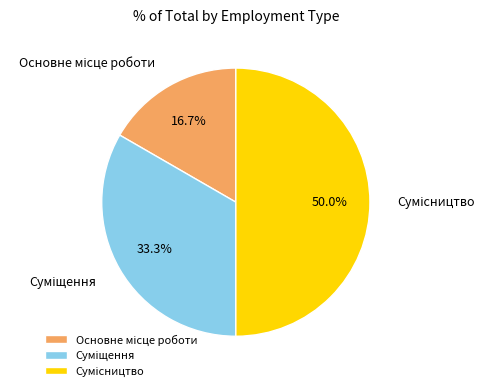

To the nearest percent, what percentage of the pie is Сумісництво?

50%